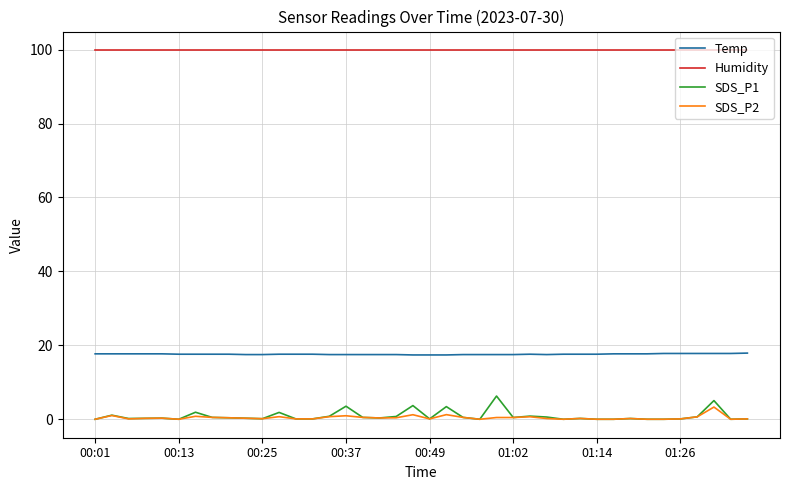

Which series has the largest total across all categories?

Humidity